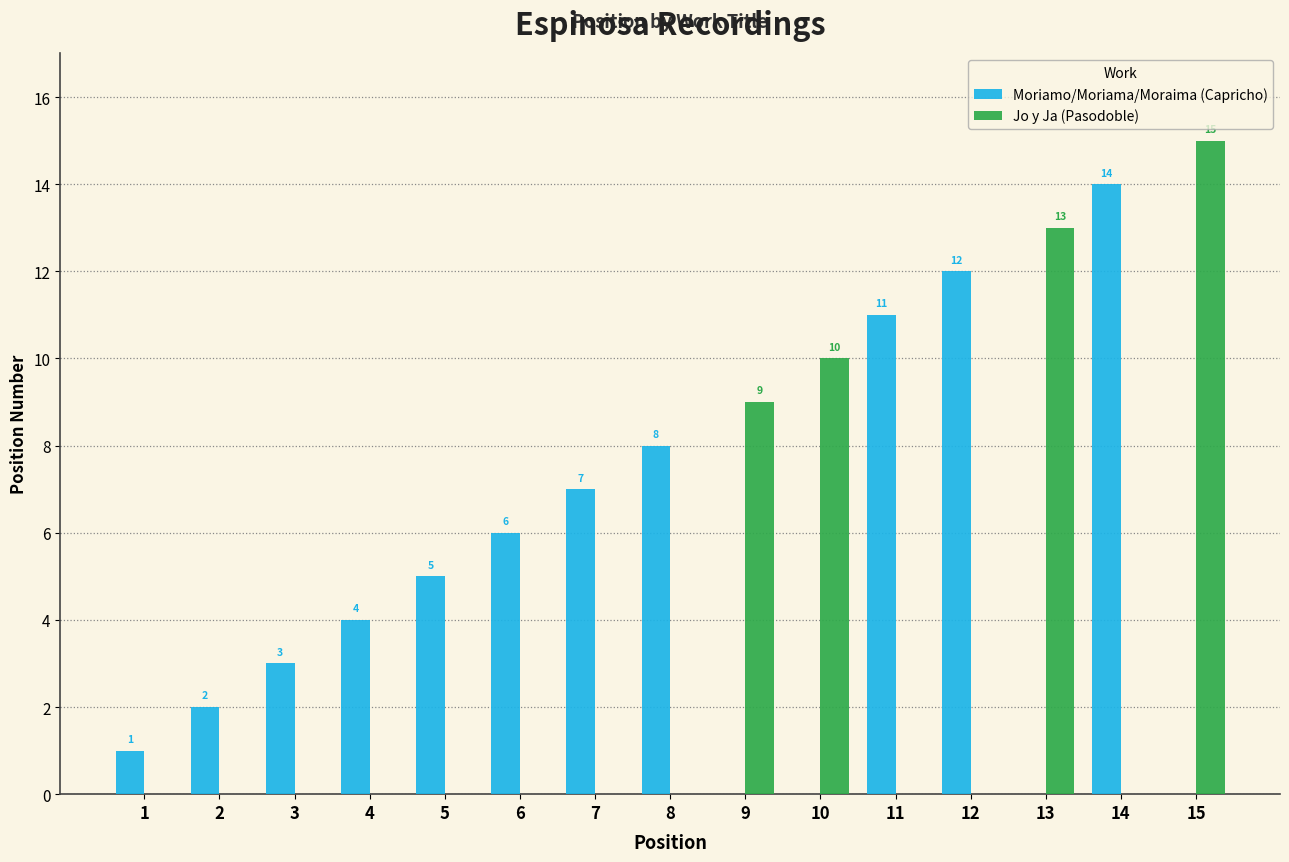

What is the total value across all series at 12?

12